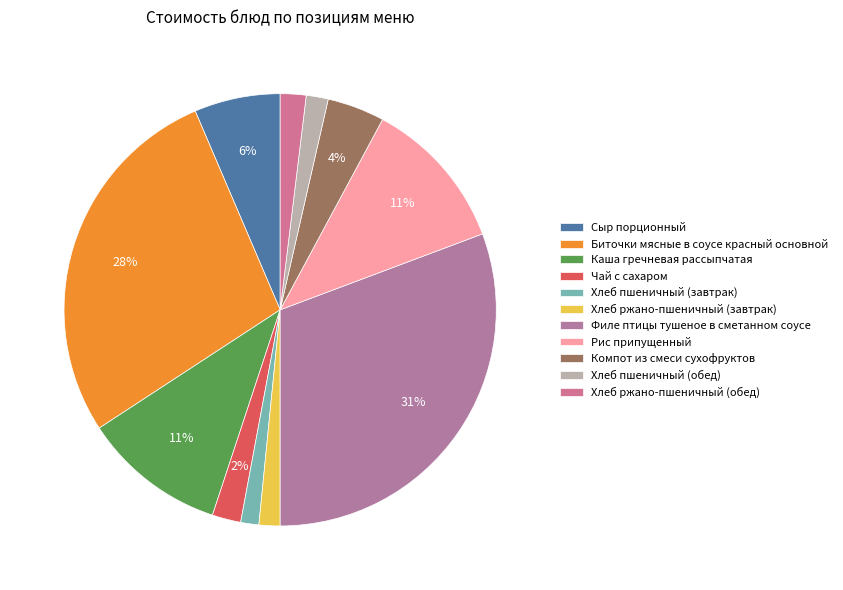

Is it true that Компот из смеси сухофруктов is 17% of the pie?

False